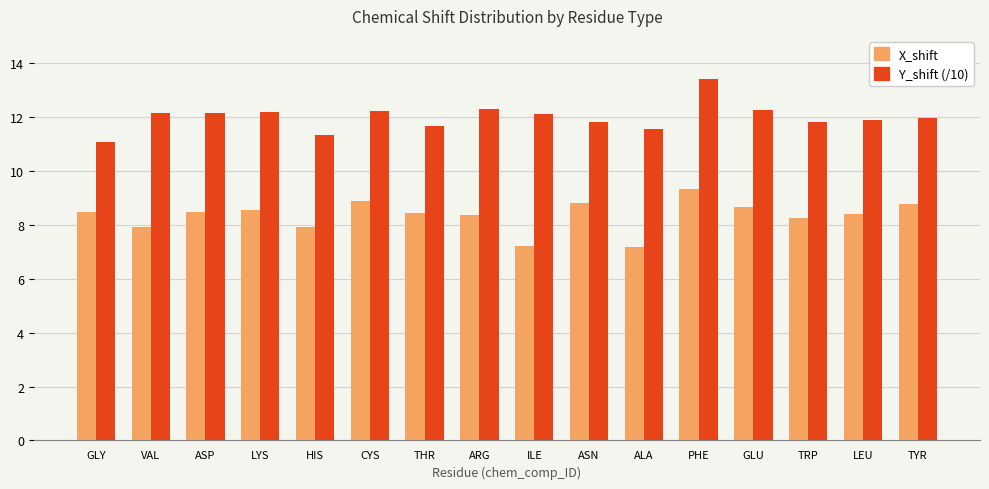

What position from the right is HIS?

12